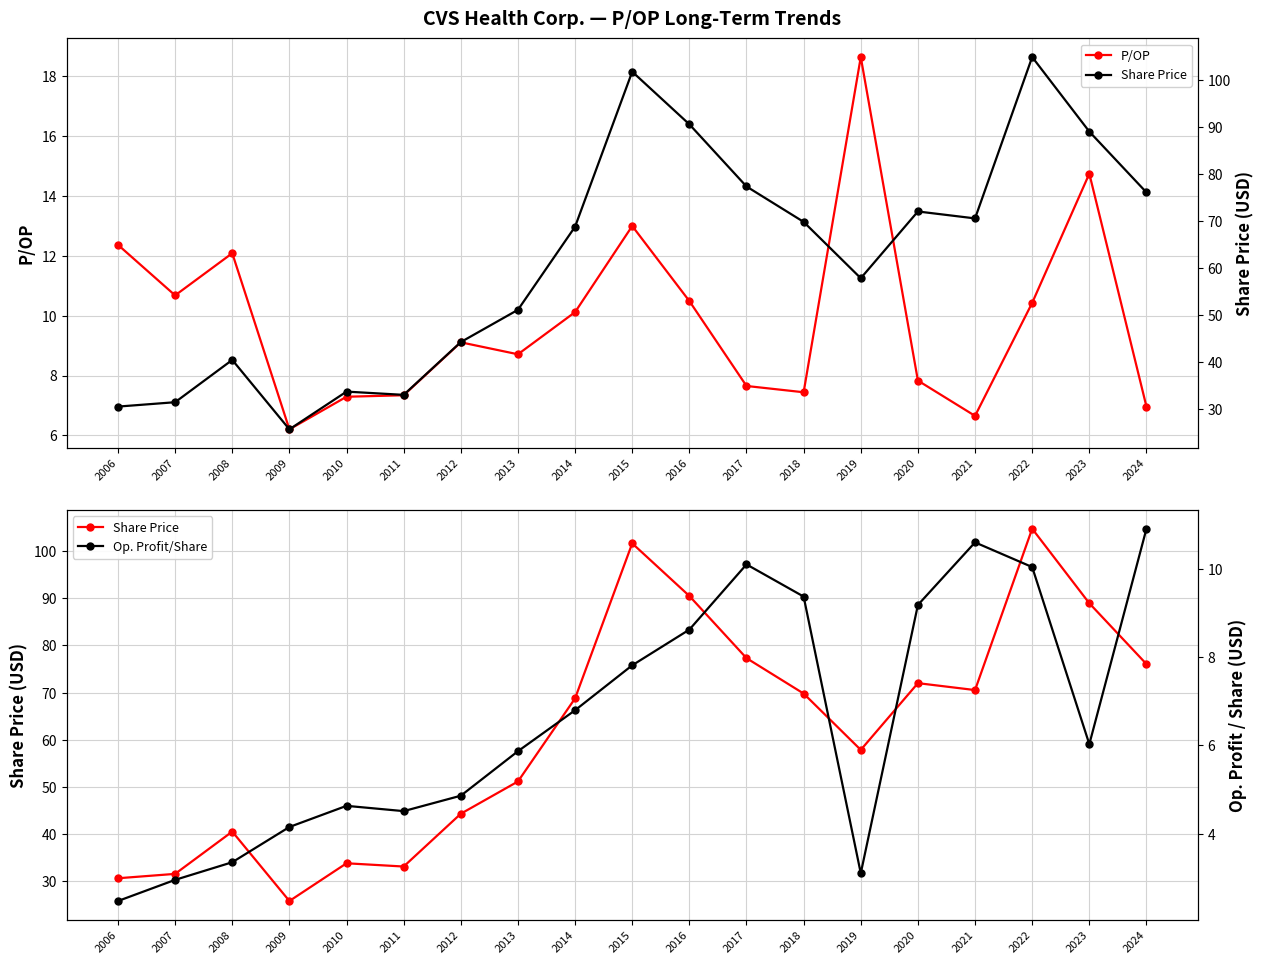

At which label is Op. Profit/Share closest to 6?

2023